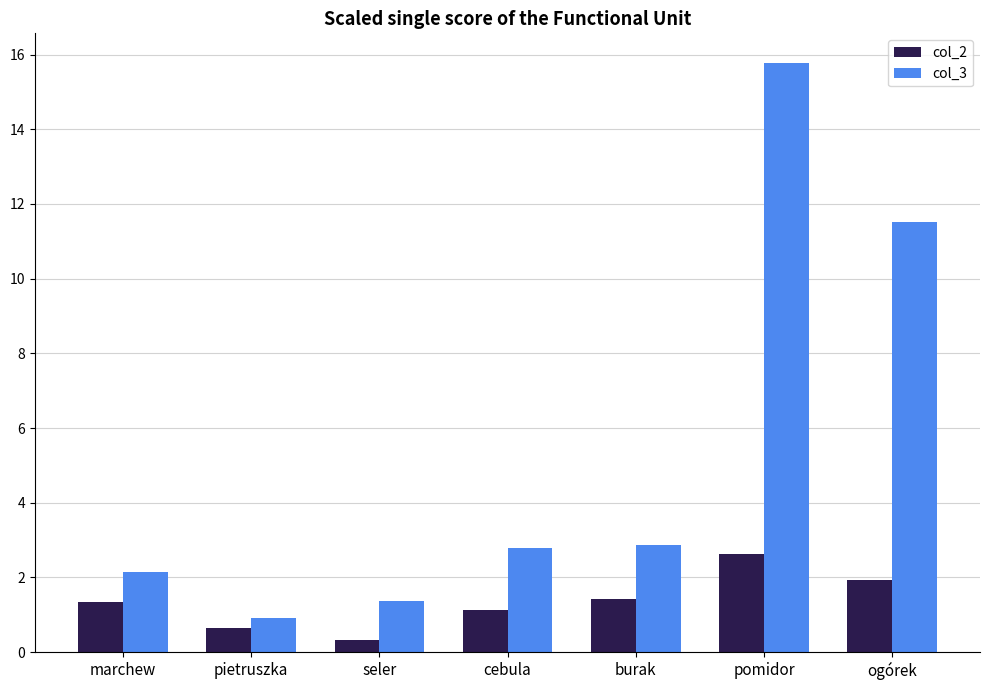

What is the average value of the col_3 series?

5.3